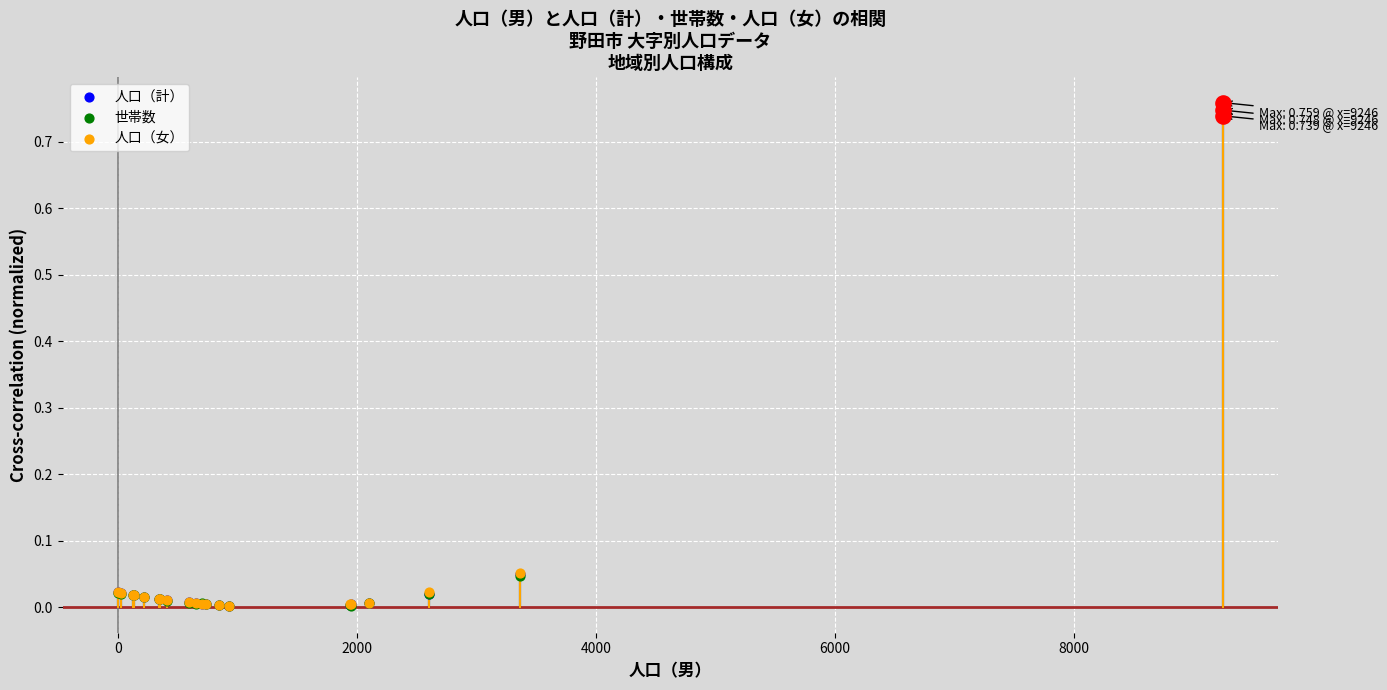

Is the value of 世帯数 at 15 greater than the value of 人口（女） at 2000?

Yes